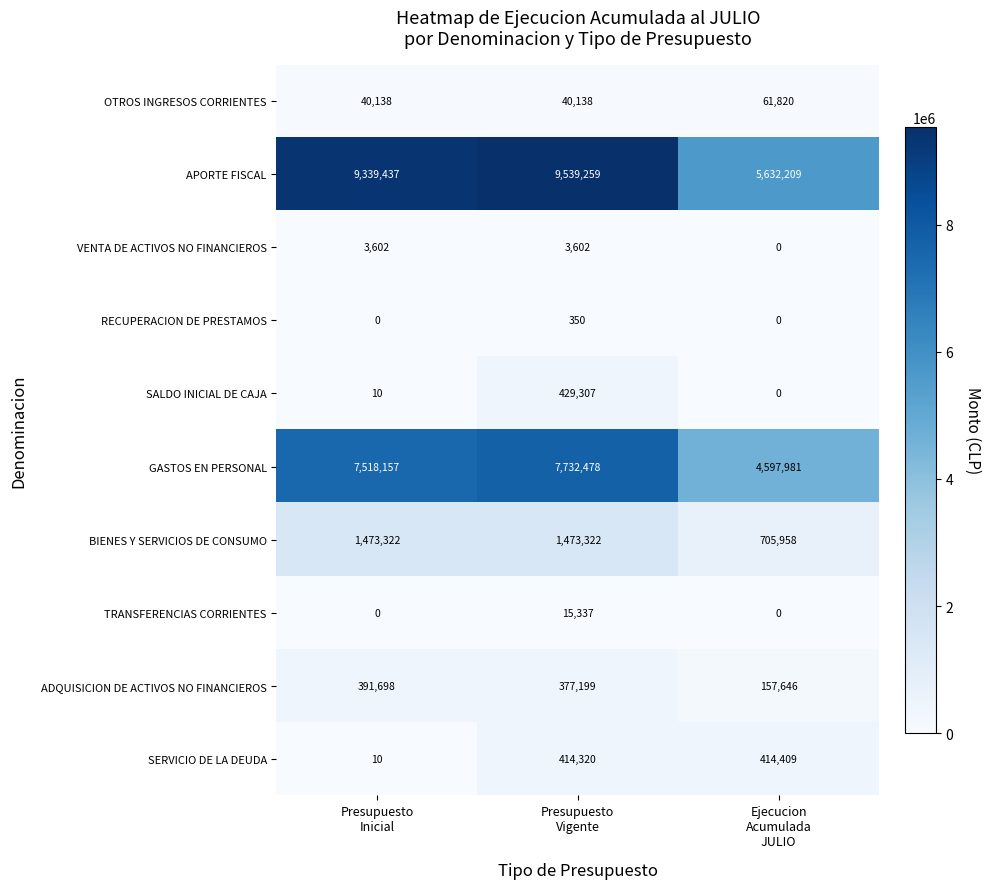

What is the total value across all series at Ejecucion
Acumulada
JULIO?

11570023